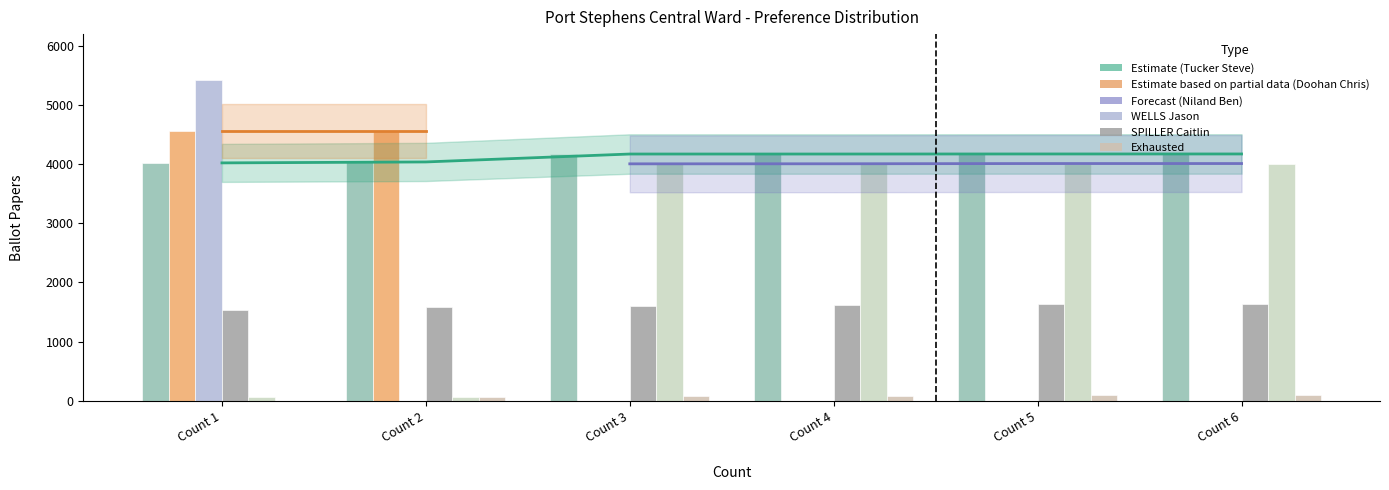

What is the spread (max minus min) of values at Count 4?

4172